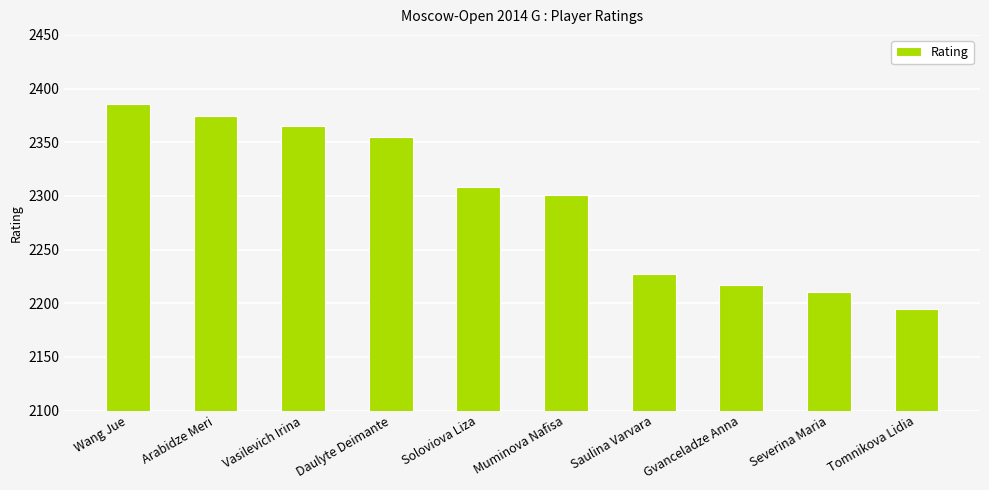

How many distinct data groups are displayed?

1